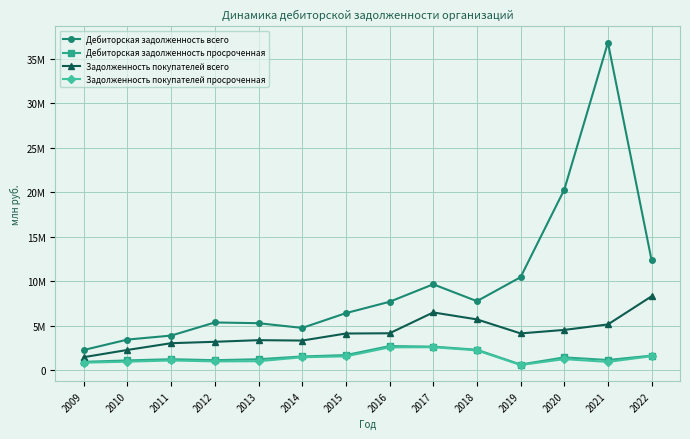

Is this an area chart (filled region under the line)?

No